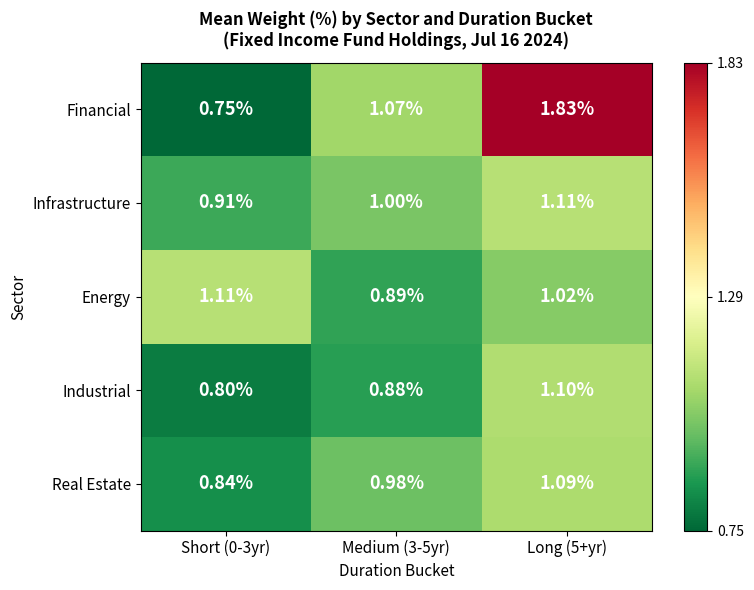

What is the total value across all series at Medium (3-5yr)?

4.8